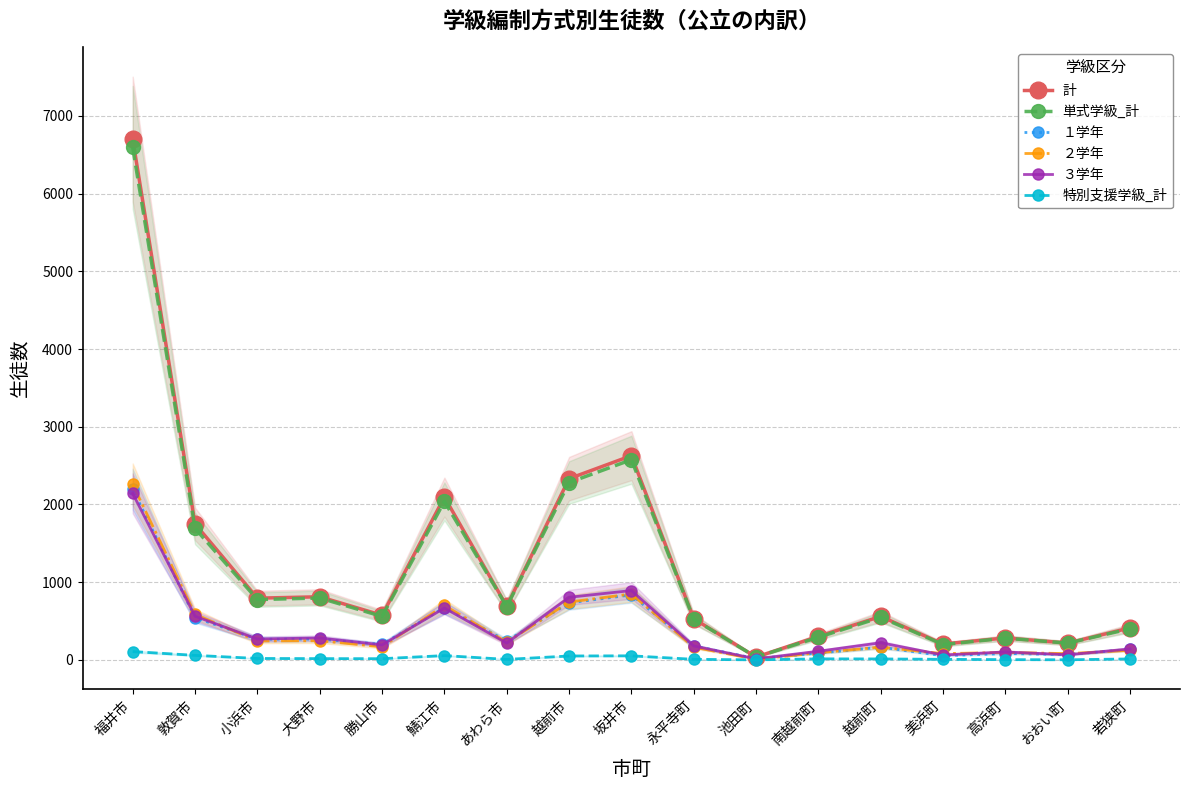

What is the difference between the maximum and minimum values in the ２学年 series?

2250